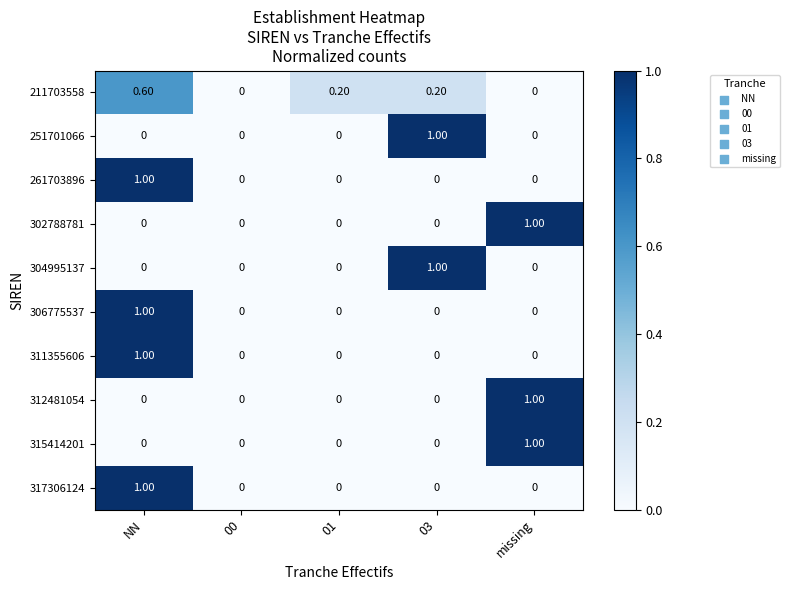

At which label does 317306124 reach its peak?

NN